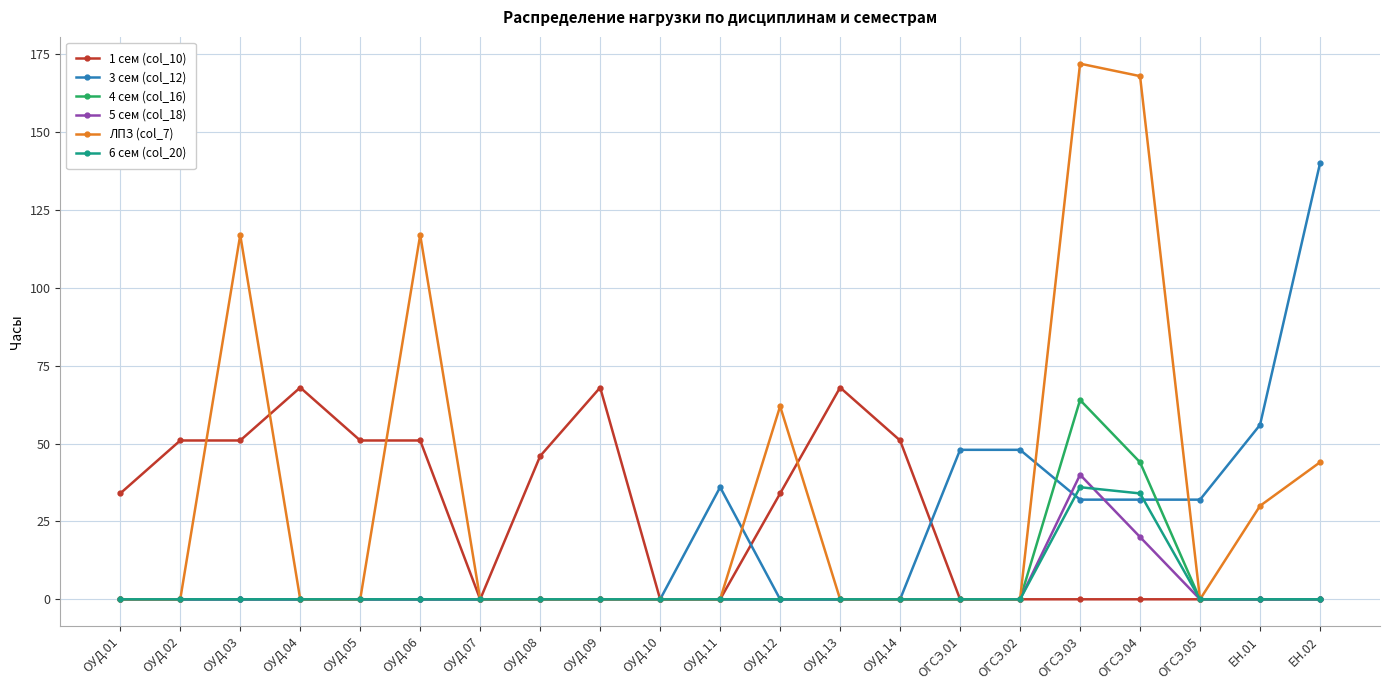

What is the greatest value displayed?

172